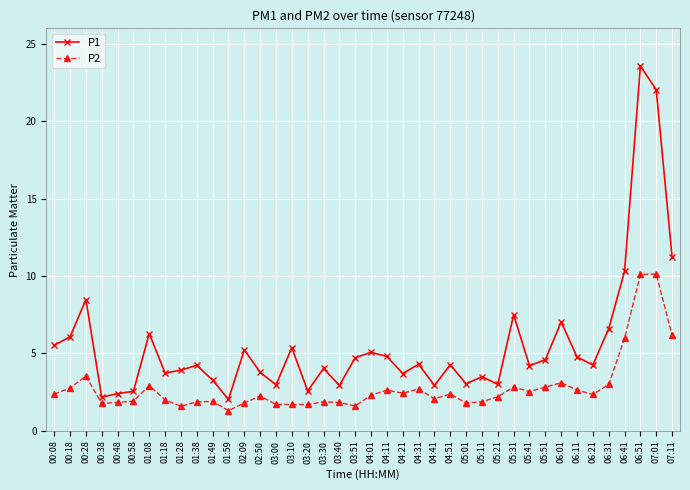

True or false: P1 has more than 2 points higher than both neighbors.

True